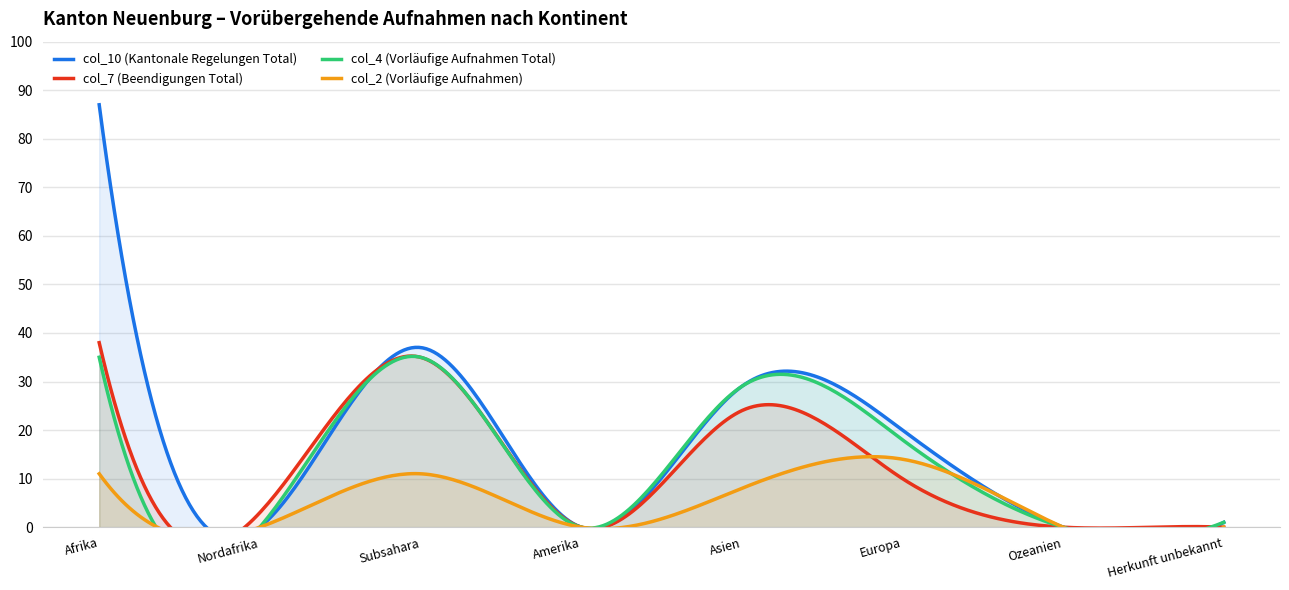

What is the difference between the col_4 (Vorläufige Aufnahmen Total) values at Nordafrika and Subsahara?

35